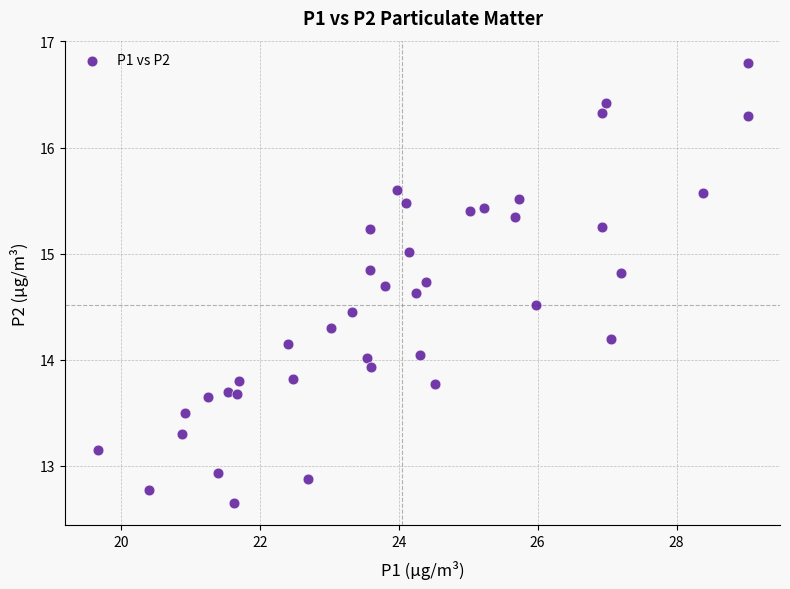

What is the range of X values (max minus min)?

9.3